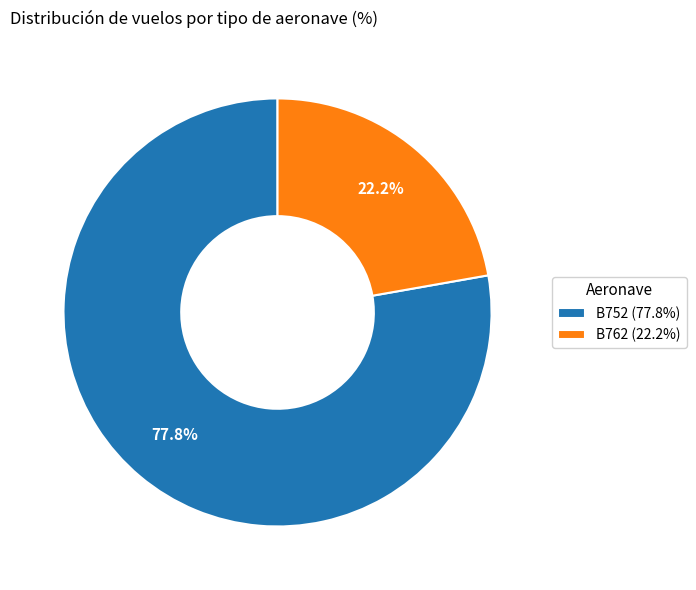

To the nearest percent, what is the difference between the B752 and B762 slice percentages?

56%